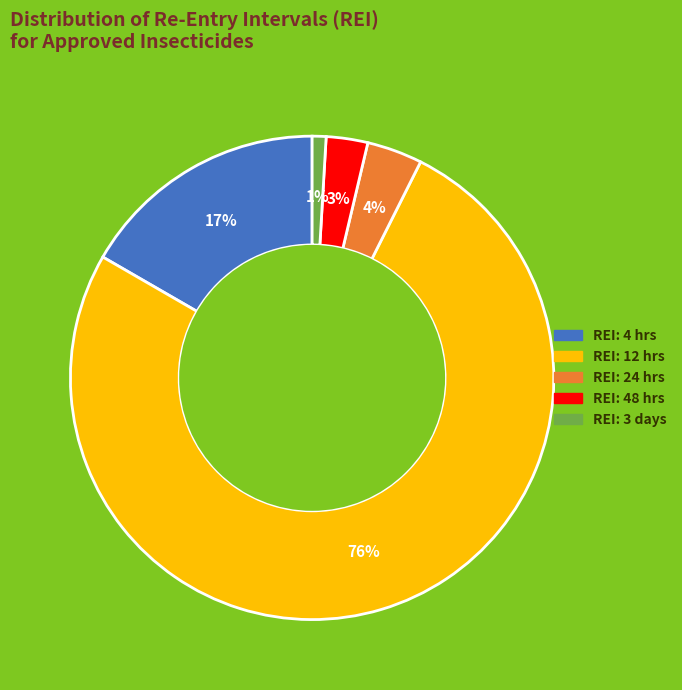

To the nearest percent, what is the average slice percentage?

20%